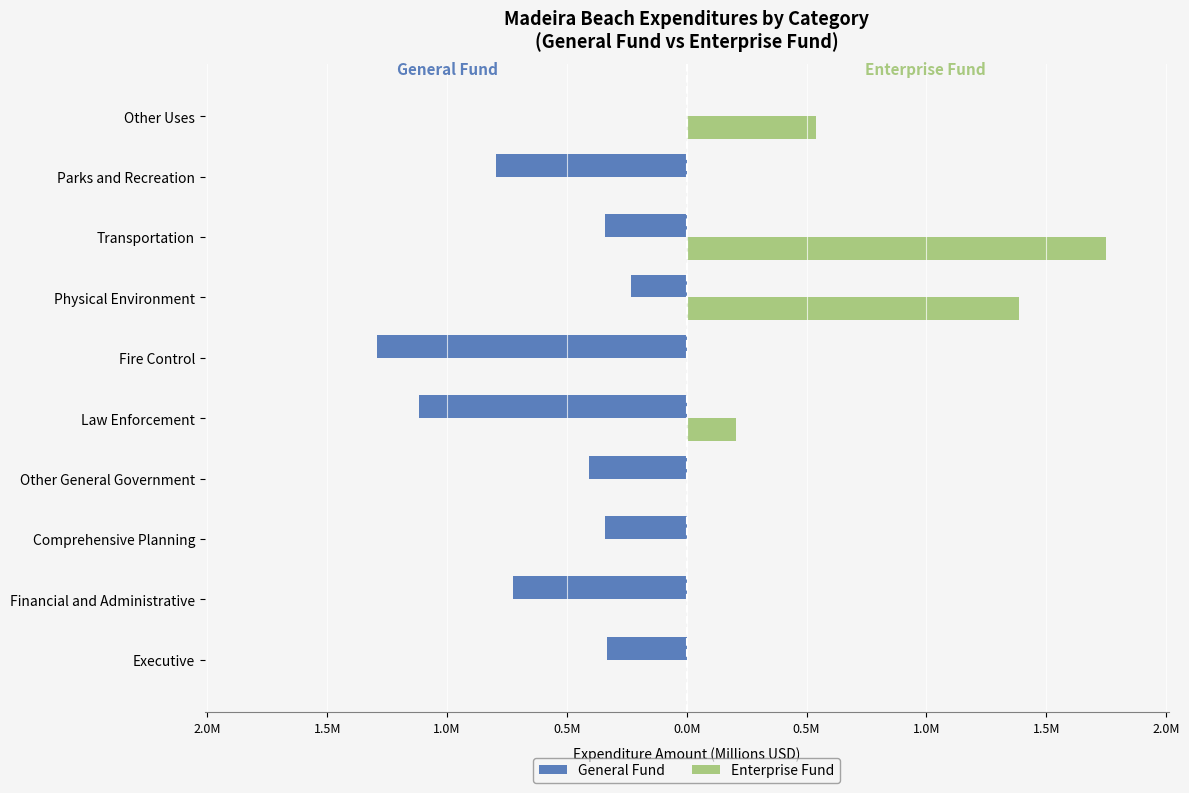

What are all the series names shown in the legend?

General Fund, Enterprise Fund